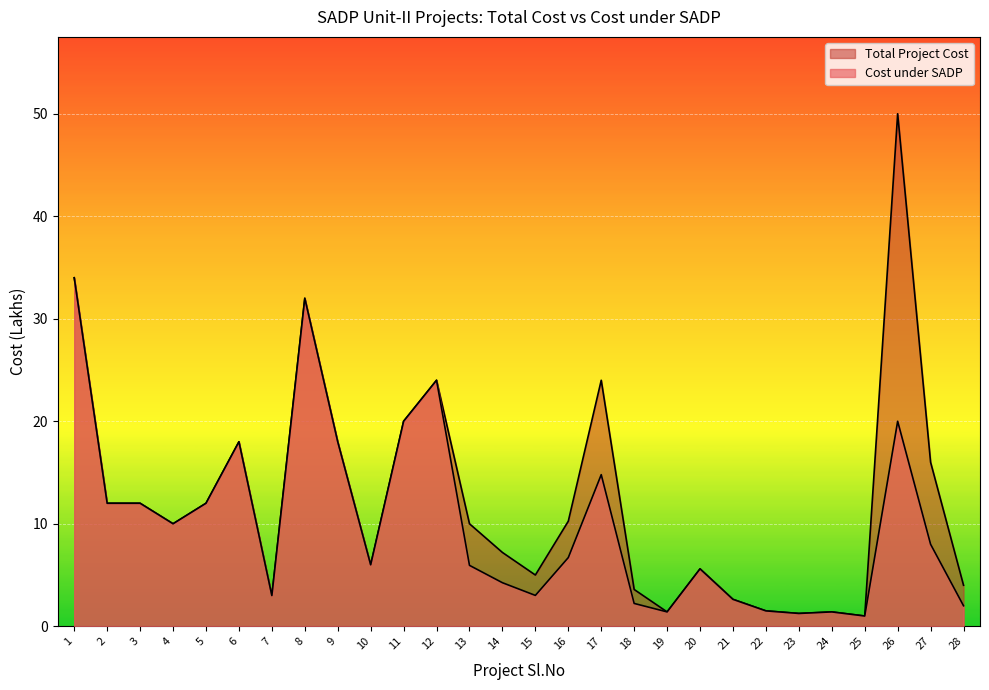

How many values in the Total Project Cost series exceed 10?

13